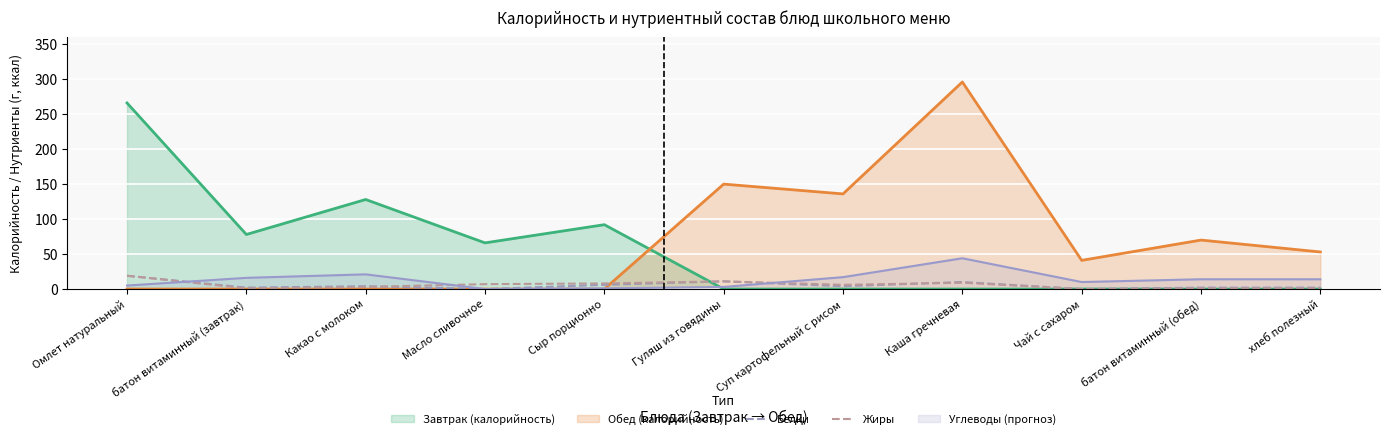

How many series are shown in this chart?

5